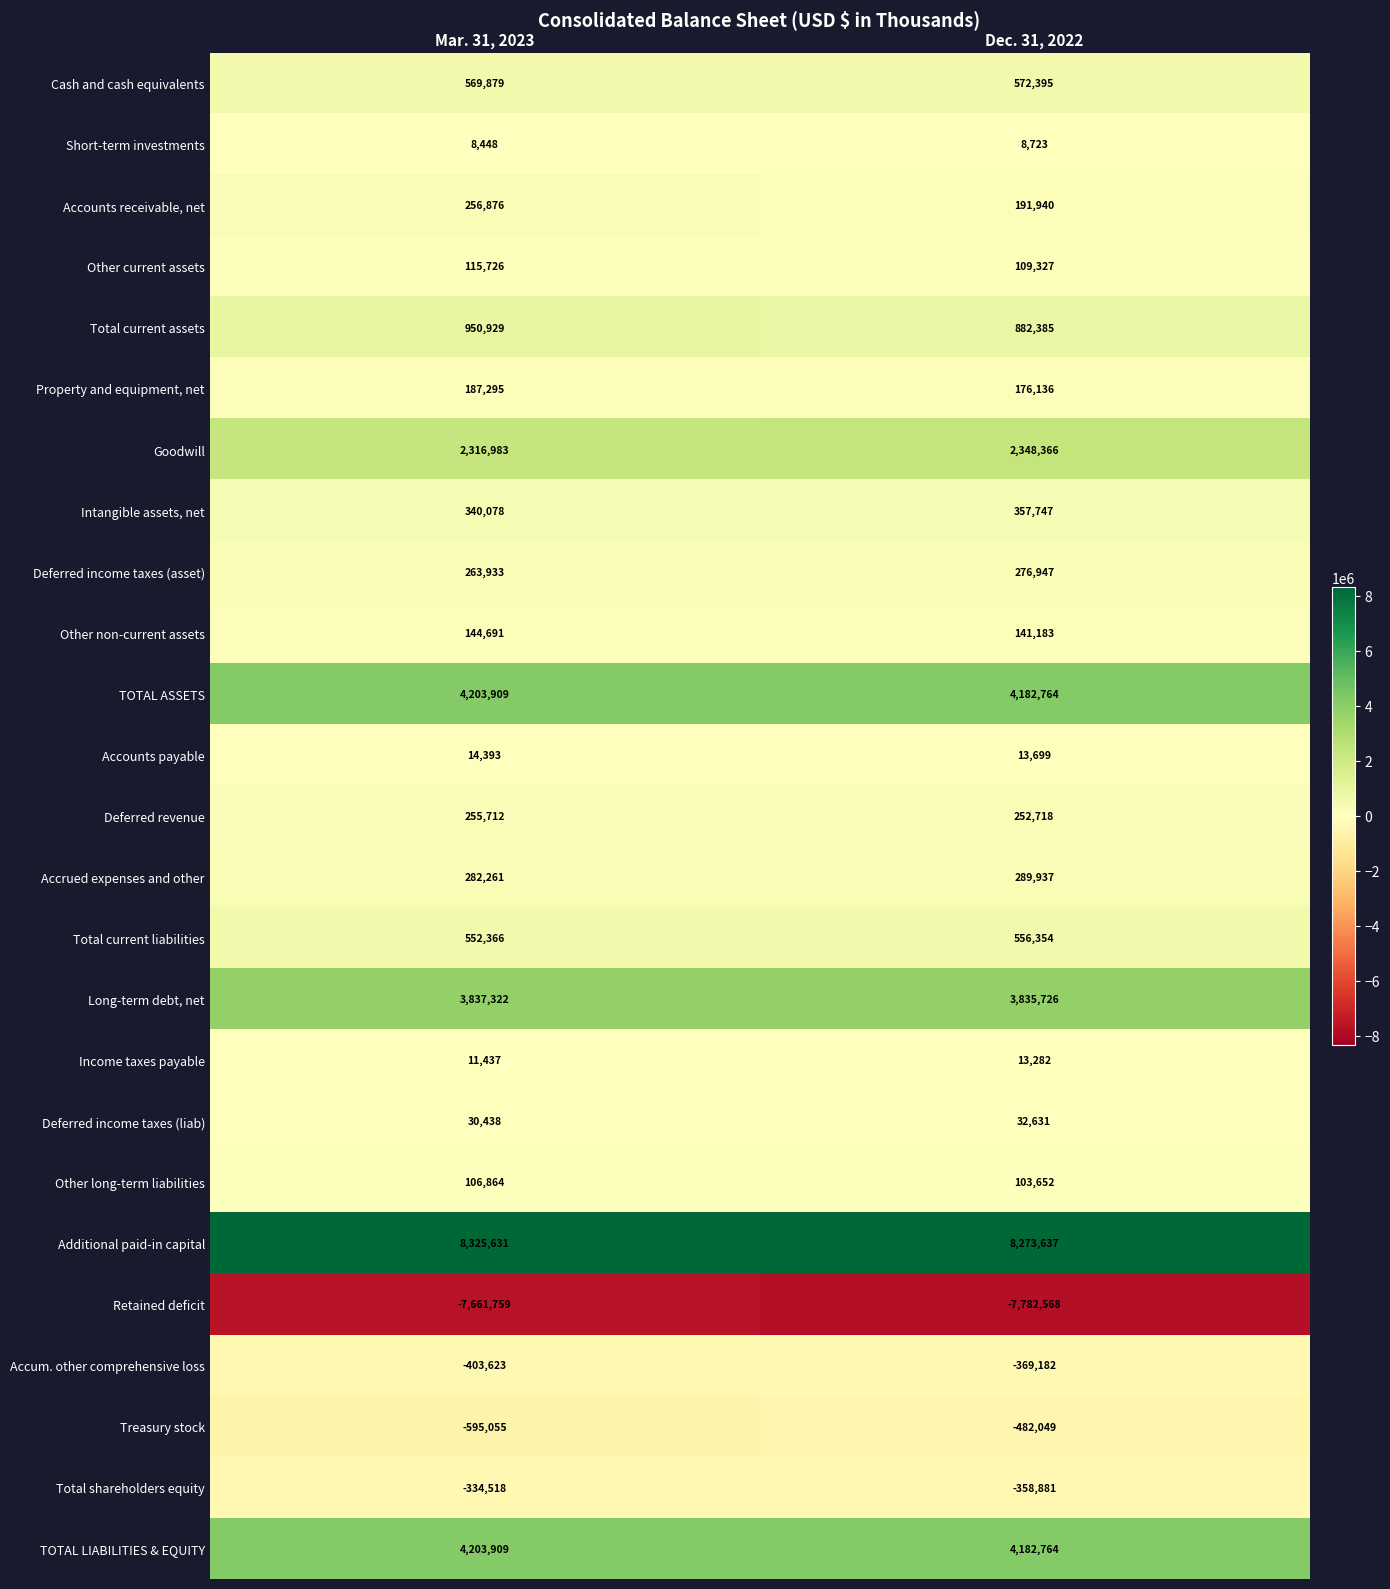

Rank the categories by Other long-term liabilities value from lowest to highest.

Dec. 31, 2022, Mar. 31, 2023